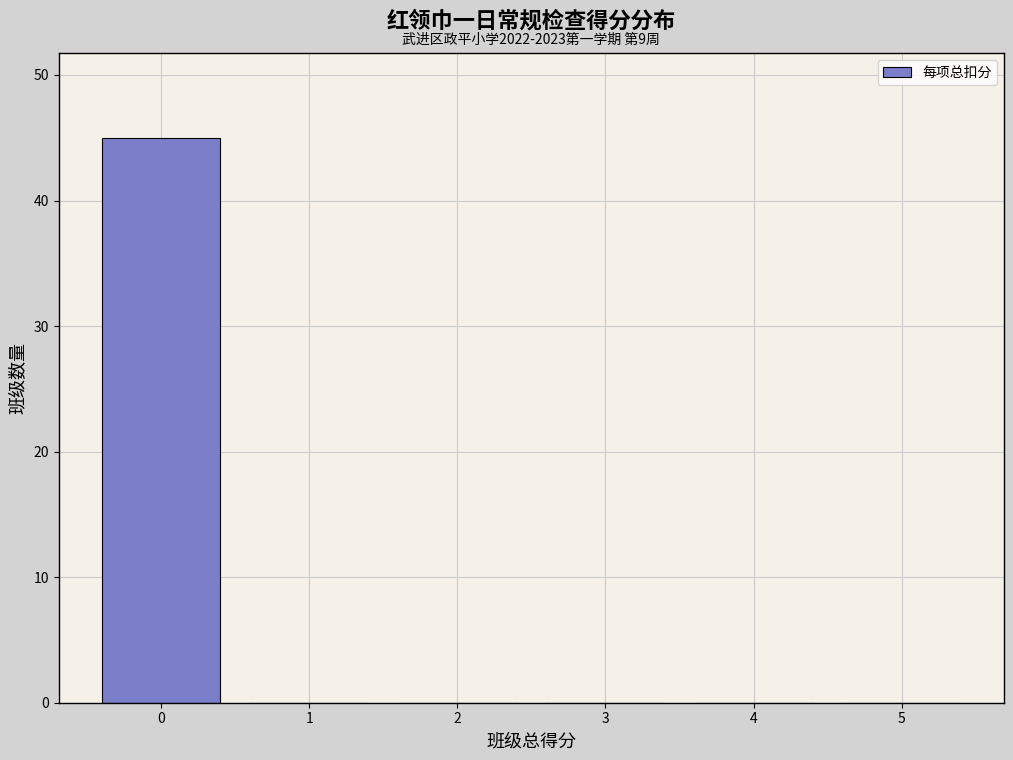

Over which range of the x-axis is the bar tallest?

-0.5 to 0.5